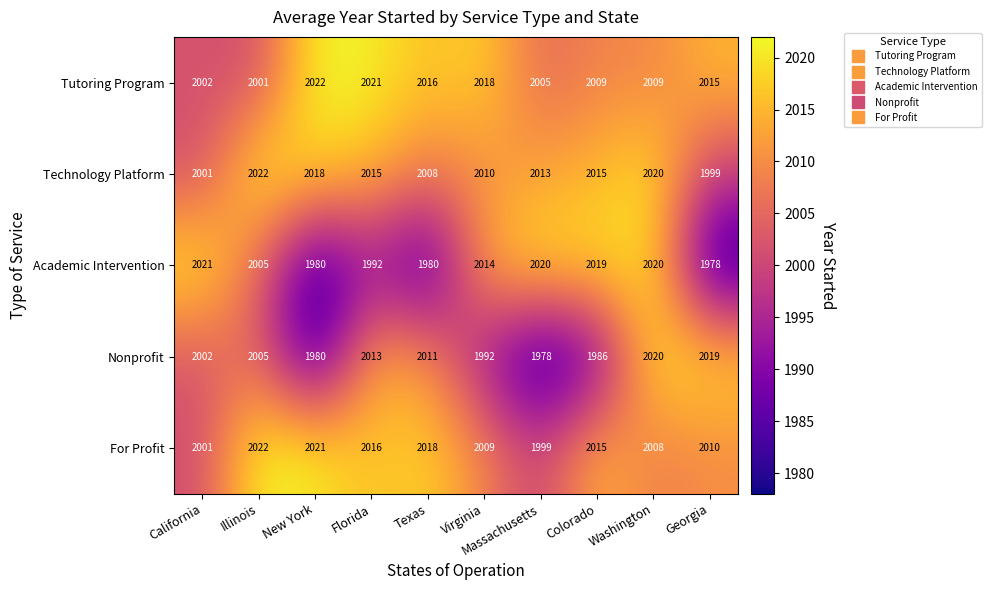

Which series has the largest range (max minus min)?

Academic Intervention